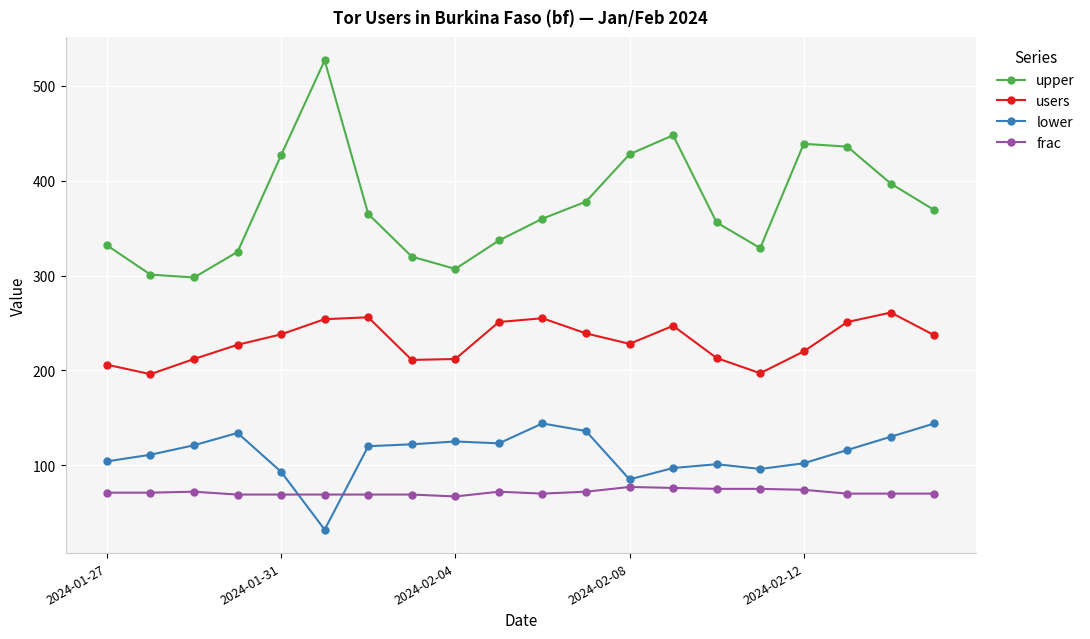

What is the value of the users point at the 20th from the left?

237